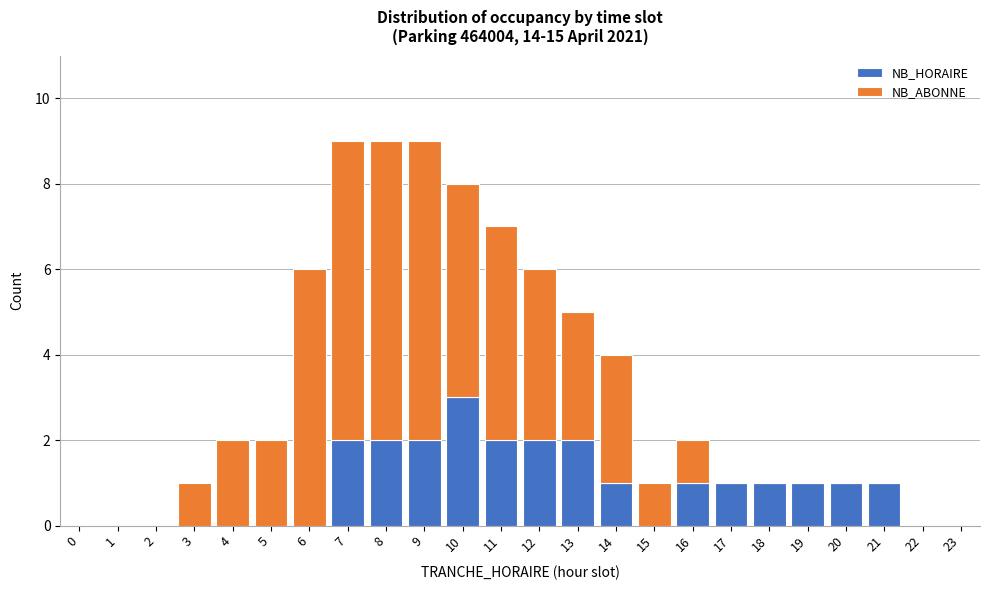

The NB_HORAIRE series shows 0 at 23. True or false?

True